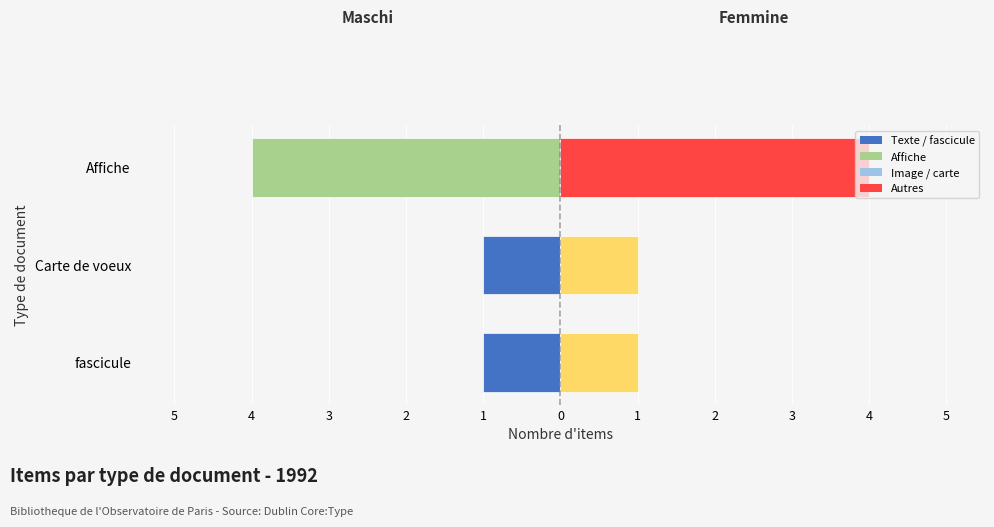

List the series in order of their overall mean, highest first.

Femmine, Maschi